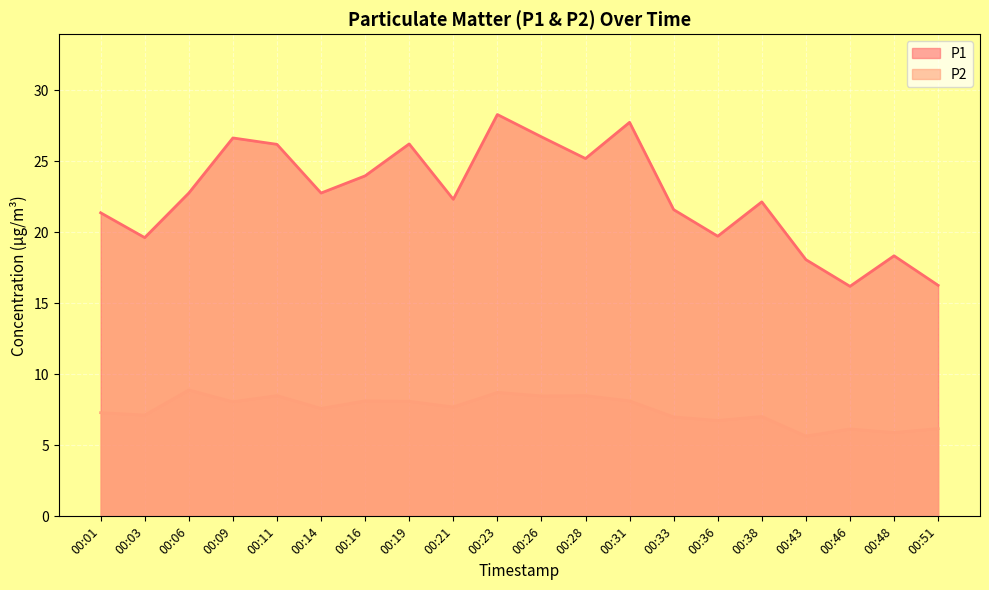

Is the value of P2 at 00:36 greater than the value of P1 at 00:03?

No